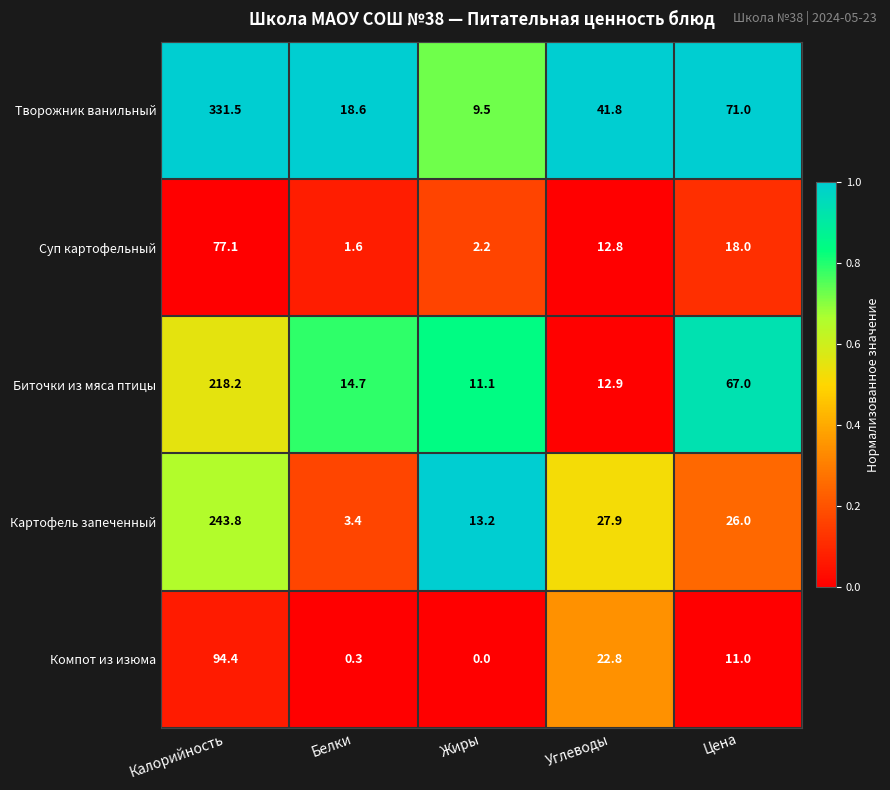

Reading right to left, extract all data points from this chart.

Творожник ванильный: 71.0	41.8	9.5	18.6	331.5
Суп картофельный: 18.0	12.8	2.2	1.6	77.1
Биточки из мяса птицы: 67.0	12.9	11.1	14.7	218.2
Картофель запеченный: 26.0	27.9	13.2	3.4	243.8
Компот из изюма: 11.0	22.8	0.0	0.3	94.4